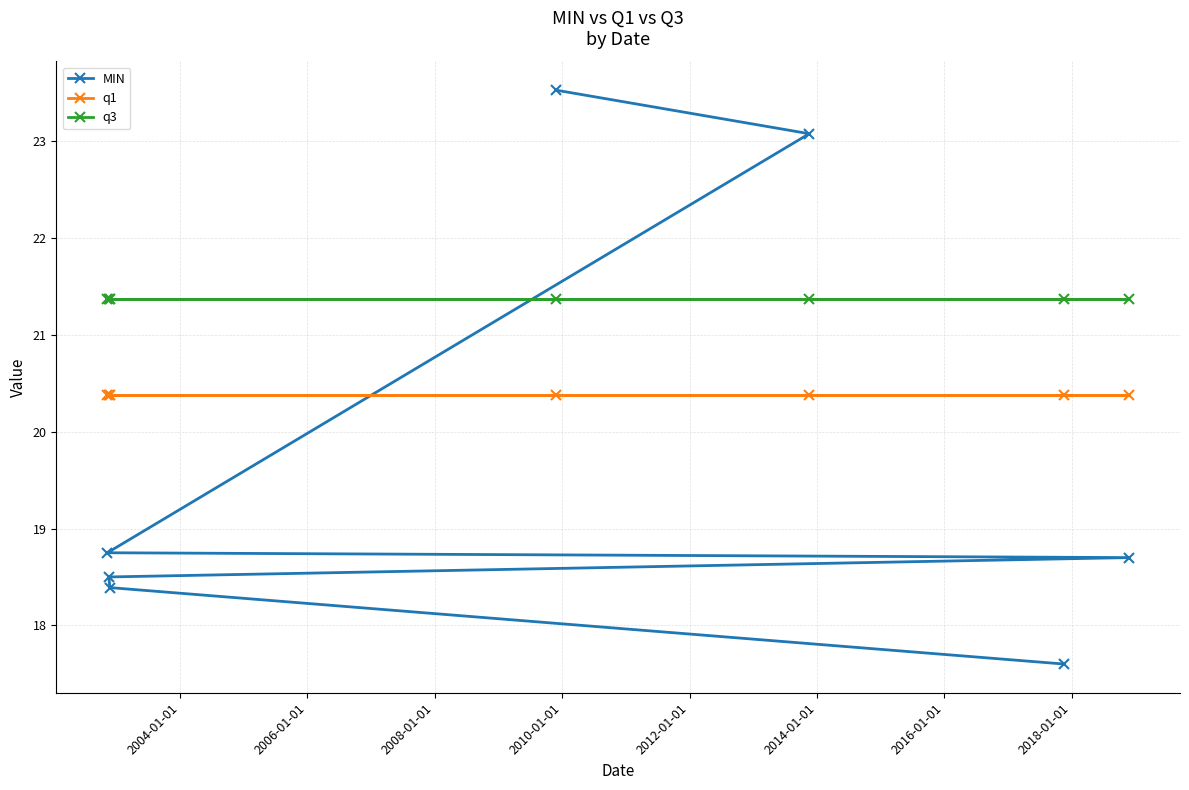

Which series has the largest range (max minus min)?

MIN